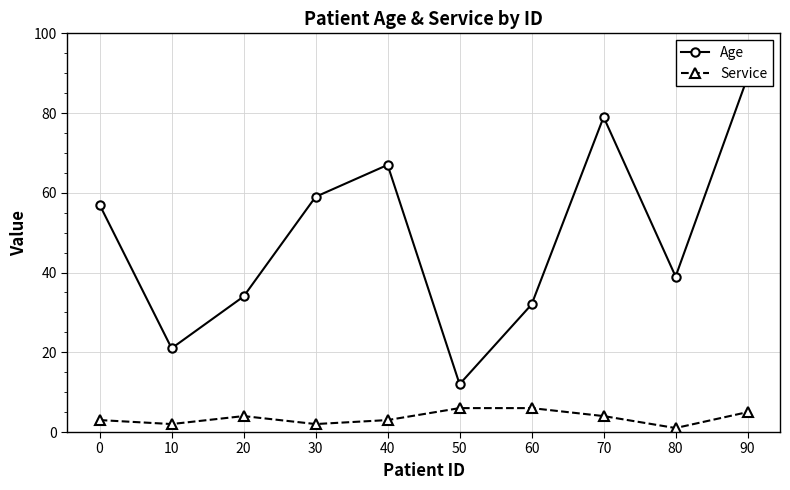

Which series has the largest total across all categories?

Age